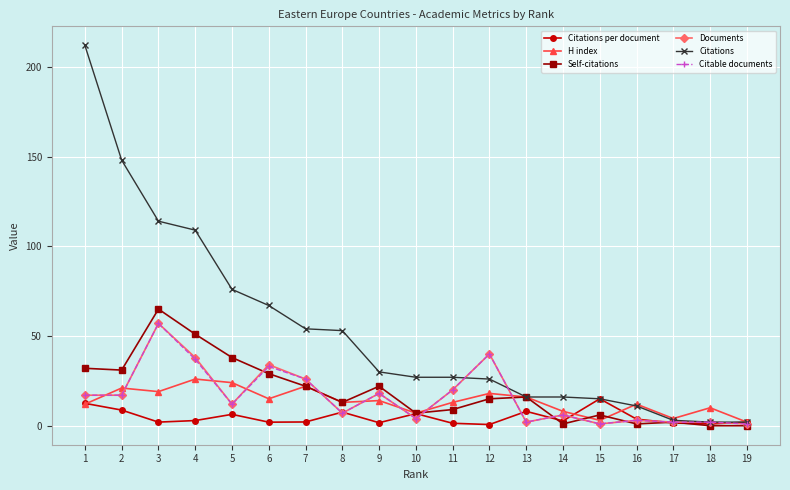

What is the spread (max minus min) of values at 5?

69.7